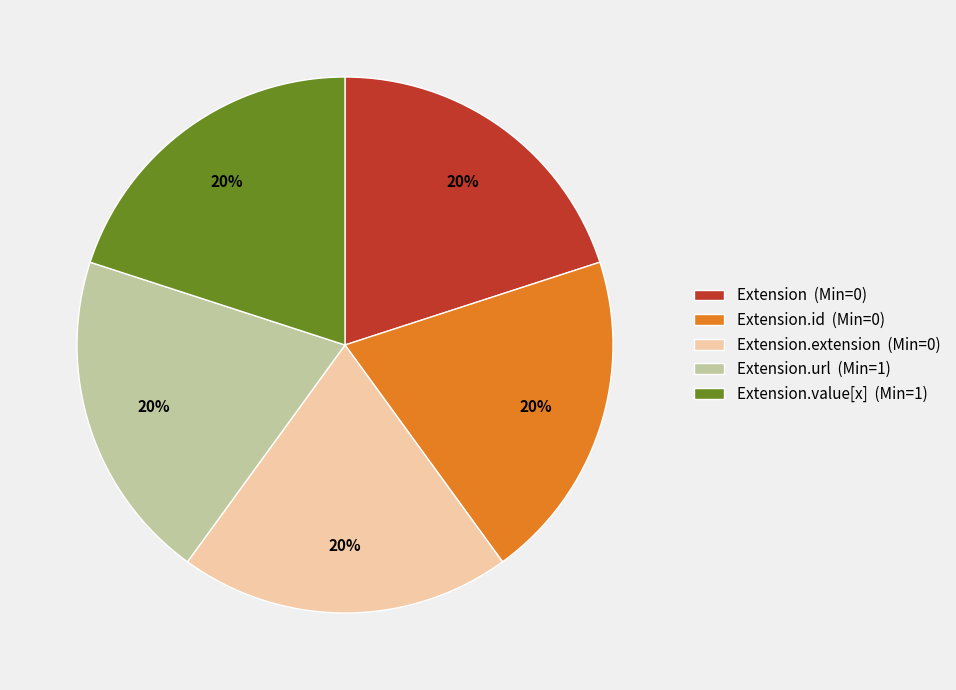

Approximately how many times larger is the value at Extension (Min=0) compared to Extension.id (Min=0)?

1.0